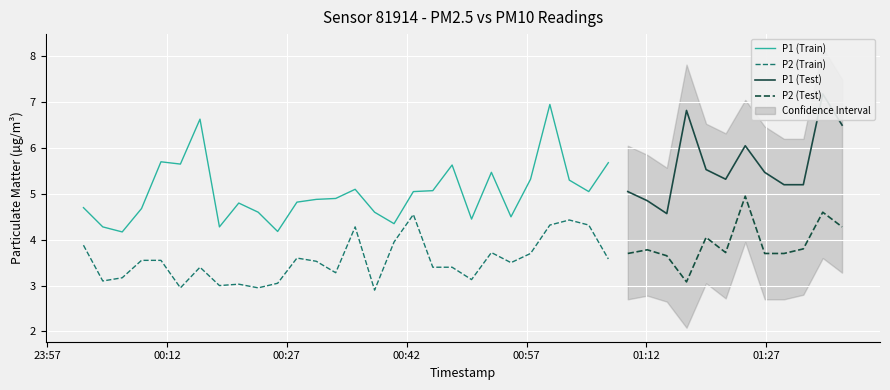

The P1 series shows 6.0 at 34. True or false?

True